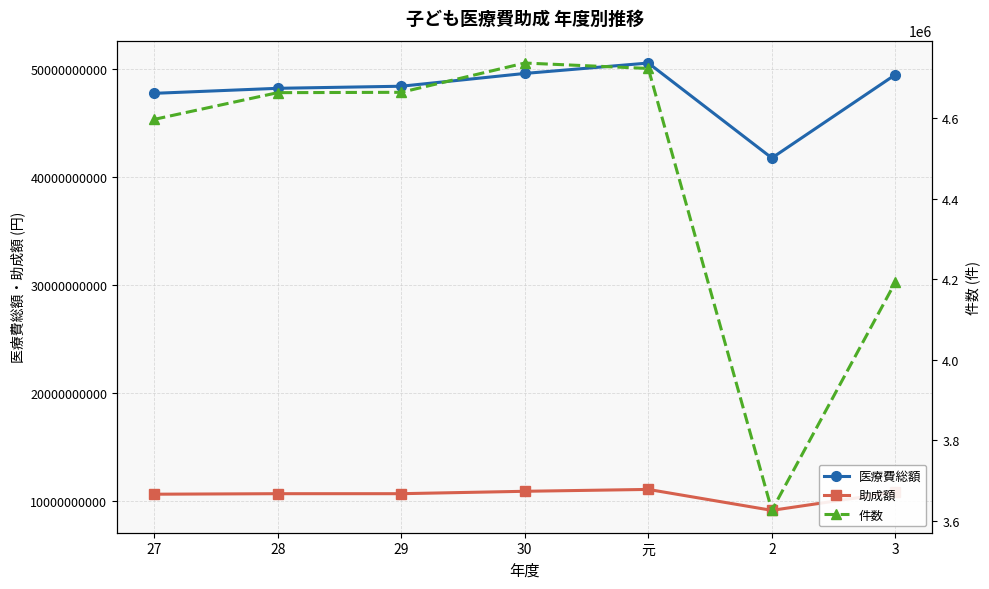

The value of 助成額 at 3 is 10775203603. True or false?

True